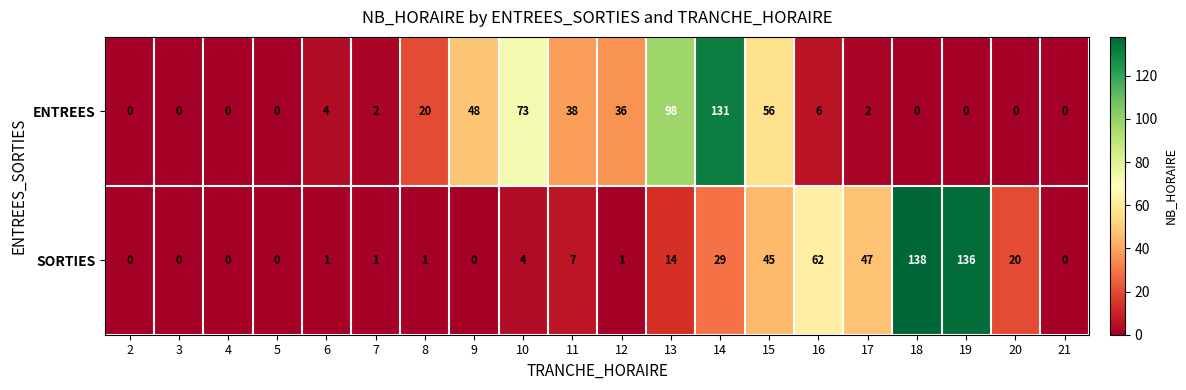

At which label is ENTREES closest to 65?

10